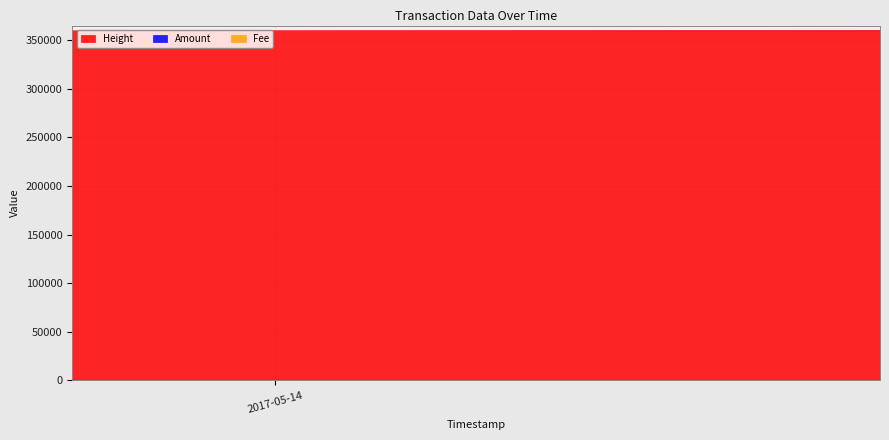

Between 2017-05-13 16:36:22 and 2017-05-14 22:27:33, which is larger?

2017-05-14 22:27:33